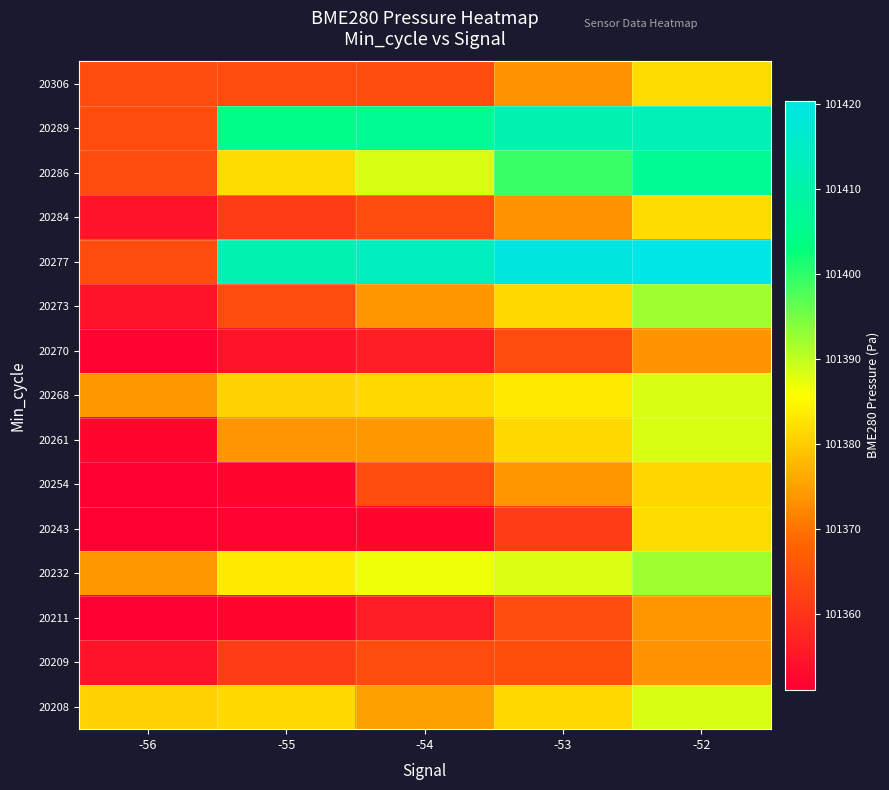

Reading left to right, what are all the values shown in this chart?

20208: -56=101380.6	-55=101381.4	-54=101375.0	-53=101381.3	-52=101388.4
20209: -56=101354.5	-55=101361.6	-54=101363.9	-53=101364.3	-52=101373.6
20211: -56=101351.4	-55=101352.4	-54=101356.3	-53=101364.1	-52=101373.9
20232: -56=101374.2	-55=101383.4	-54=101386.8	-53=101388.0	-52=101392.3
20243: -56=101351.1	-55=101351.9	-54=101352.4	-53=101361.6	-52=101381.8
20254: -56=101351.1	-55=101352.4	-54=101363.9	-53=101373.9	-52=101381.1
20261: -56=101352.4	-55=101373.7	-54=101374.2	-53=101381.3	-52=101388.4
20268: -56=101374.2	-55=101380.6	-54=101381.4	-53=101383.4	-52=101388.4
20270: -56=101351.9	-55=101354.5	-54=101356.3	-53=101363.9	-52=101373.6
20273: -56=101354.5	-55=101363.9	-54=101373.9	-53=101381.4	-52=101392.3
20277: -56=101363.9	-55=101411.4	-54=101413.7	-53=101419.3	-52=101420.3
20284: -56=101354.5	-55=101361.6	-54=101363.9	-53=101373.6	-52=101381.8
20286: -56=101363.9	-55=101381.8	-54=101388.4	-53=101399.2	-52=101406.3
20289: -56=101363.9	-55=101404.7	-54=101406.3	-53=101411.4	-52=101412.5
20306: -56=101363.9	-55=101363.9	-54=101364.1	-53=101373.6	-52=101381.8